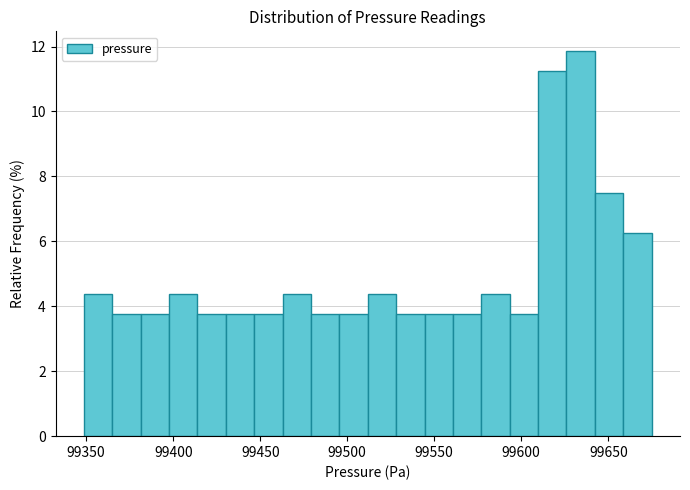

Read against the x-axis, roughly where is the centre of the tallest bar?

99635